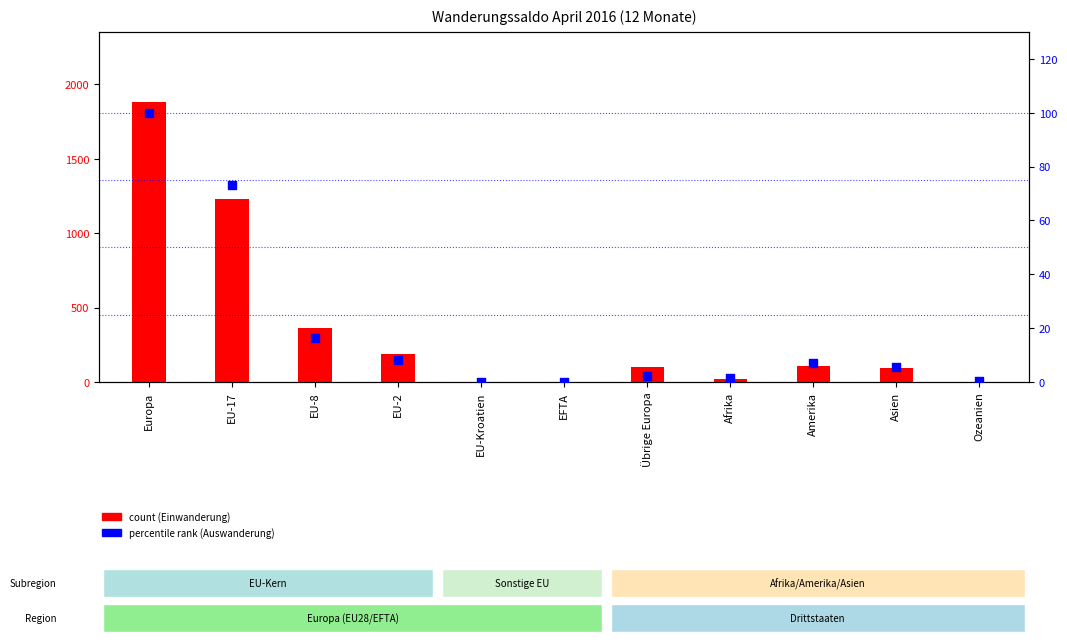

At how many categories does at least one series exceed 1463?

1